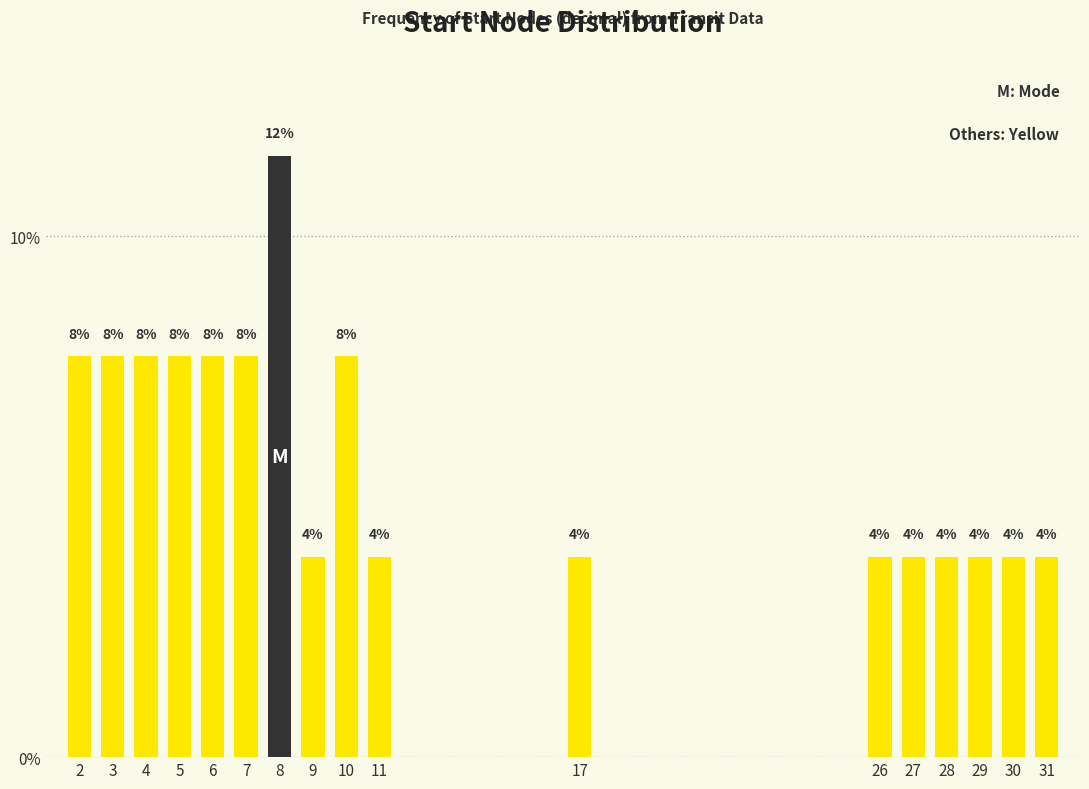

Are the bars horizontal?

No